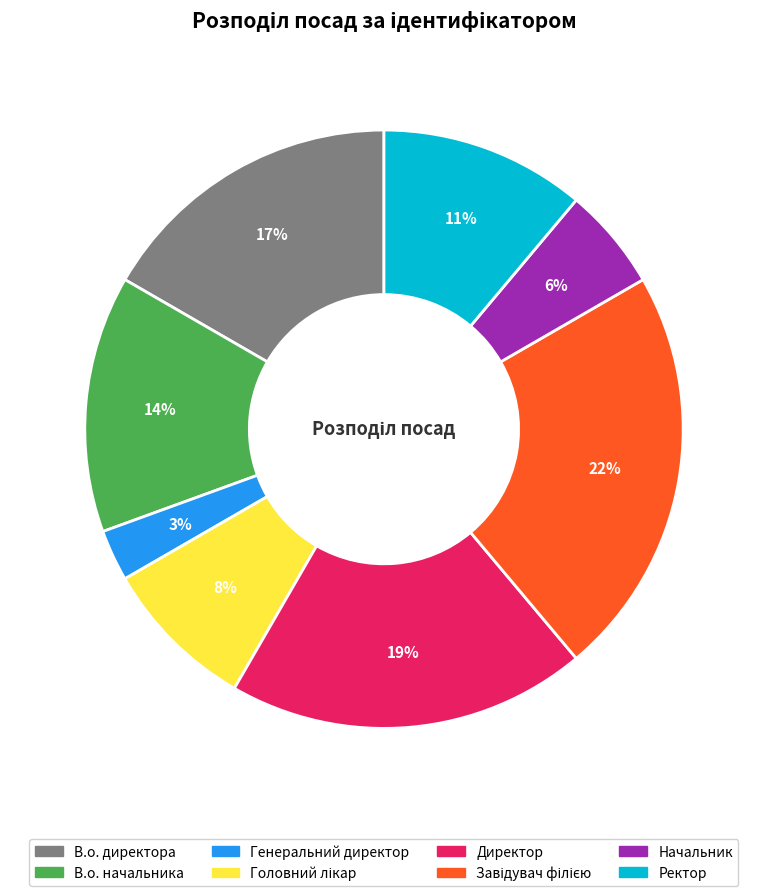

How many slices are in this pie chart?

8